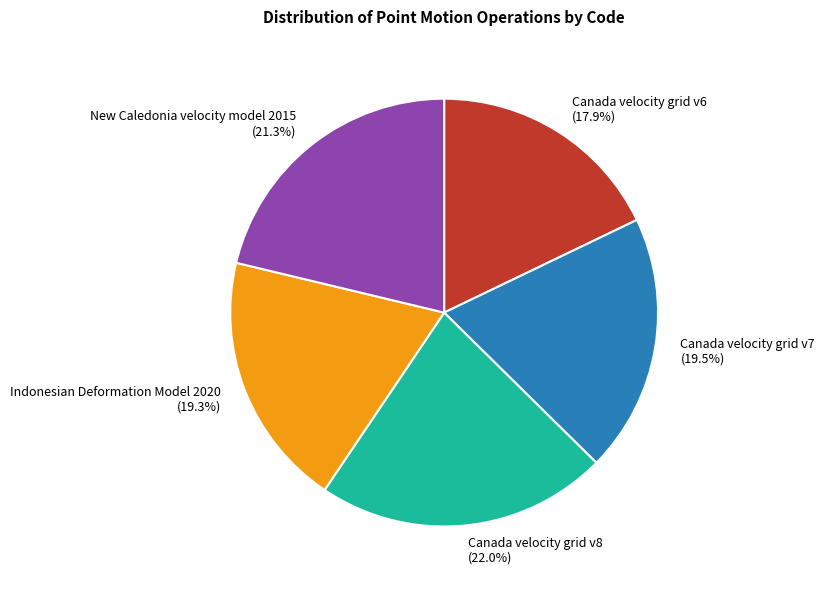

Combined, do Canada velocity grid v7 and Indonesian Deformation Model 2020 account for over 50%?

No